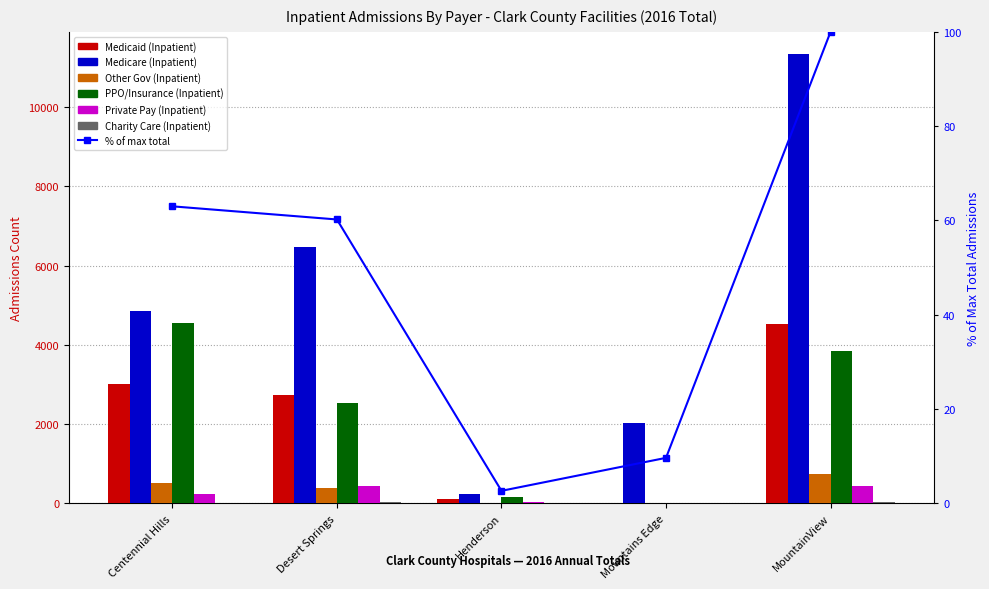

Reading left to right, list all the values displayed in this chart.

Medicaid (Inpatient): Centennial Hills=3010	Desert Springs=2733	Henderson=105	Mountains Edge=3	MountainView=4524
Medicare (Inpatient): Centennial Hills=4856	Desert Springs=6474	Henderson=239	Mountains Edge=2015	MountainView=11328
Other Gov (Inpatient): Centennial Hills=516	Desert Springs=396	Henderson=18	Mountains Edge=0	MountainView=745
PPO/Insurance (Inpatient): Centennial Hills=4548	Desert Springs=2521	Henderson=167	Mountains Edge=0	MountainView=3839
Private Pay (Inpatient): Centennial Hills=234	Desert Springs=447	Henderson=25	Mountains Edge=0	MountainView=438
Charity Care (Inpatient): Centennial Hills=12	Desert Springs=22	Henderson=1	Mountains Edge=0	MountainView=42